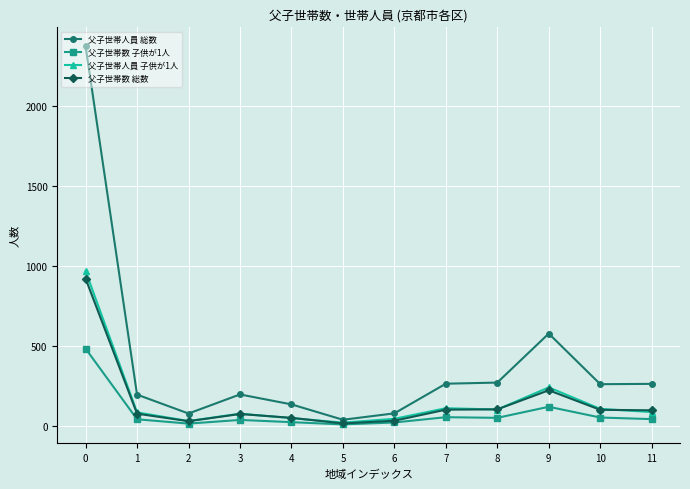

The value of 父子世帯人員 総数 at 7 is 265. True or false?

True